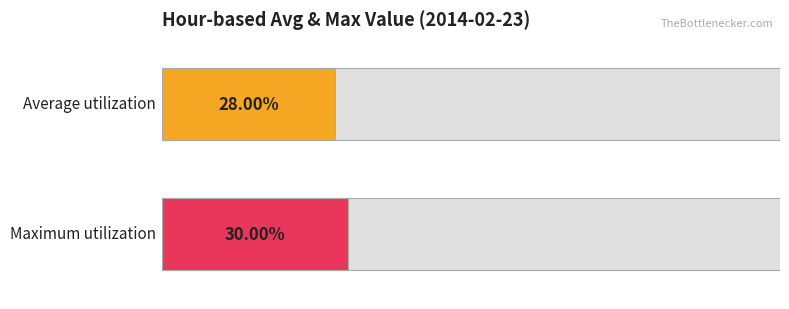

True or false: Maximum utilization has a value of 0.3 at 17.

True